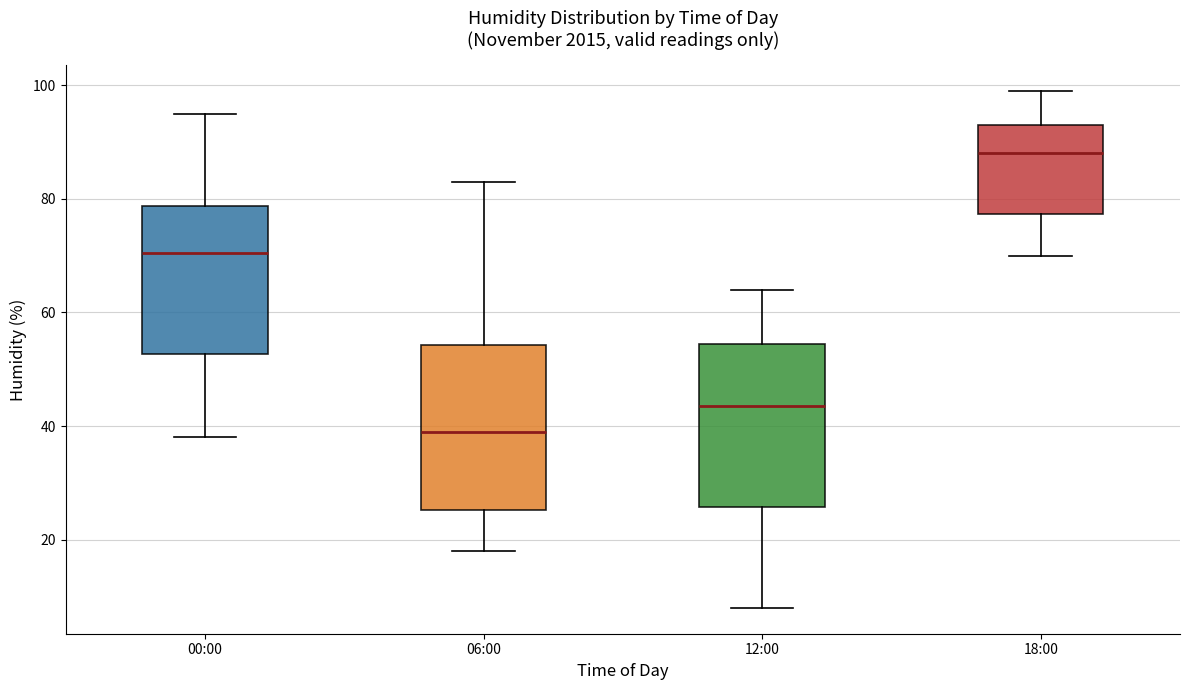

Reading left to right, transcribe this box plot: for each box, give where its median line is, the range the box spans, and where its two whiskers end, as read against the y-axis. The values are not printed on the chart, so give them approximately, as read against the axis.

00:00: median 70, box 52 to 78, whiskers 38 to 96
06:00: median 40, box 26 to 54, whiskers 18 to 84
12:00: median 44, box 26 to 54, whiskers 8 to 64
18:00: median 88, box 78 to 94, whiskers 70 to 100